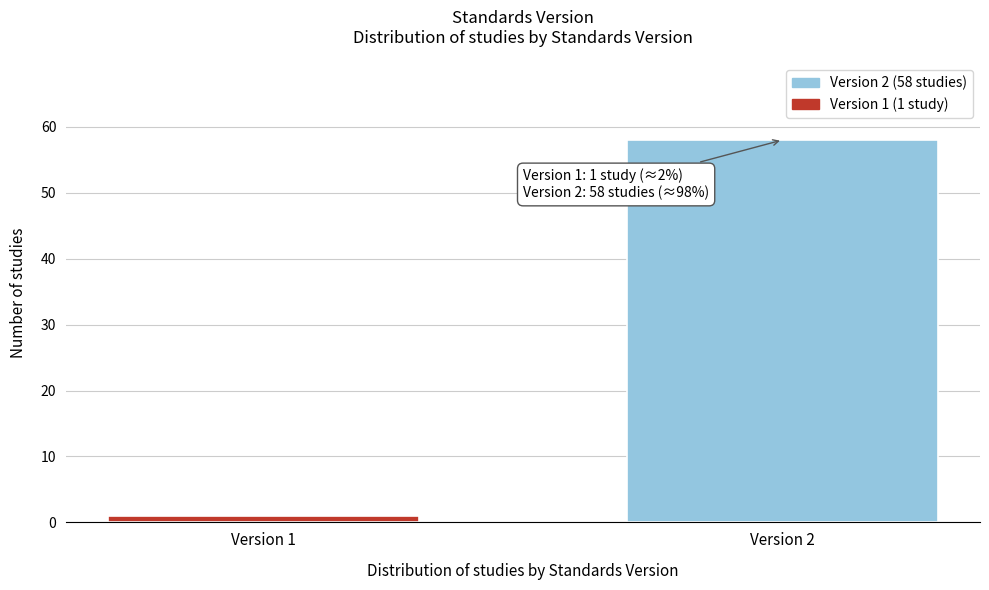

Reading right to left, extract all data points from this chart.

58	1